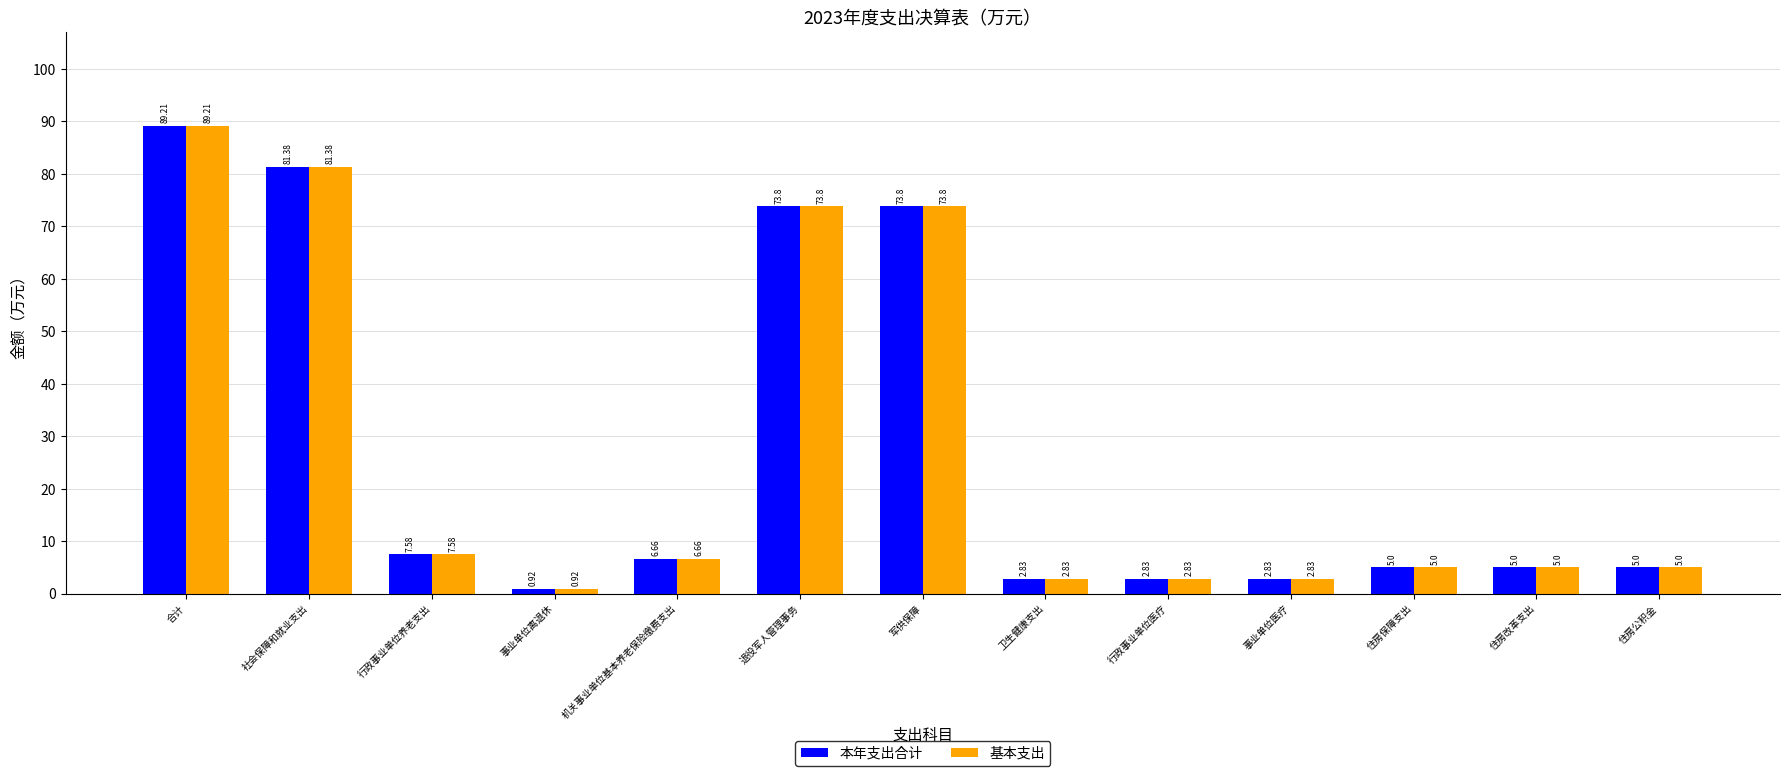

At how many categories does at least one series exceed 56?

4